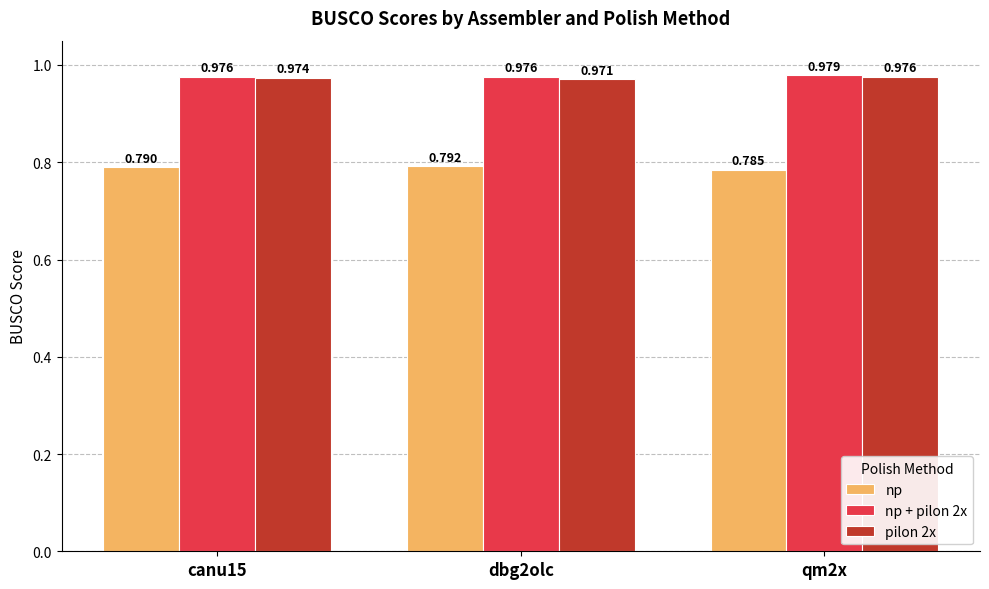

Between canu15 and qm2x, which series saw the biggest shift?

np